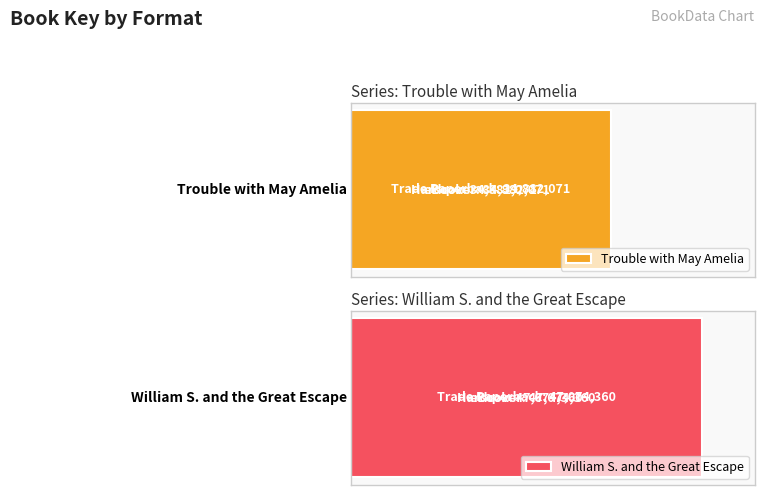

True or false: William S. and the Great Escape has a value of 47074360 at Hardcover.

True